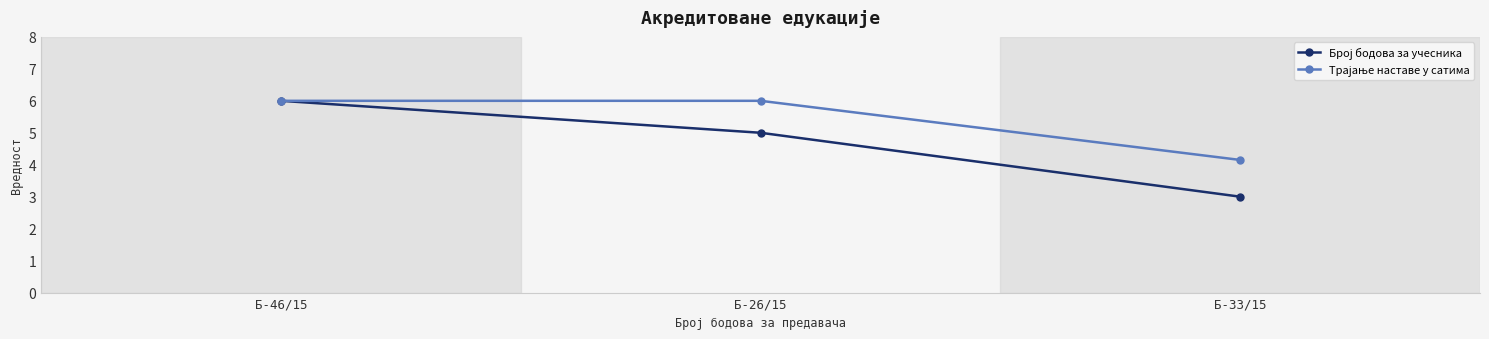

At which category is the sum across all series the highest?

Б-46/15